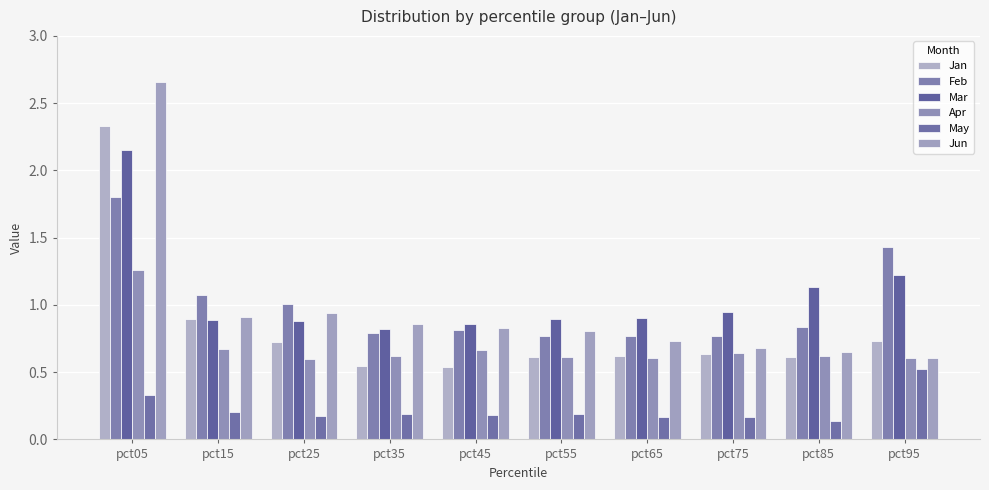

Rank the categories by May value from highest to lowest.

pct95, pct05, pct15, pct35, pct55, pct45, pct25, pct75, pct65, pct85